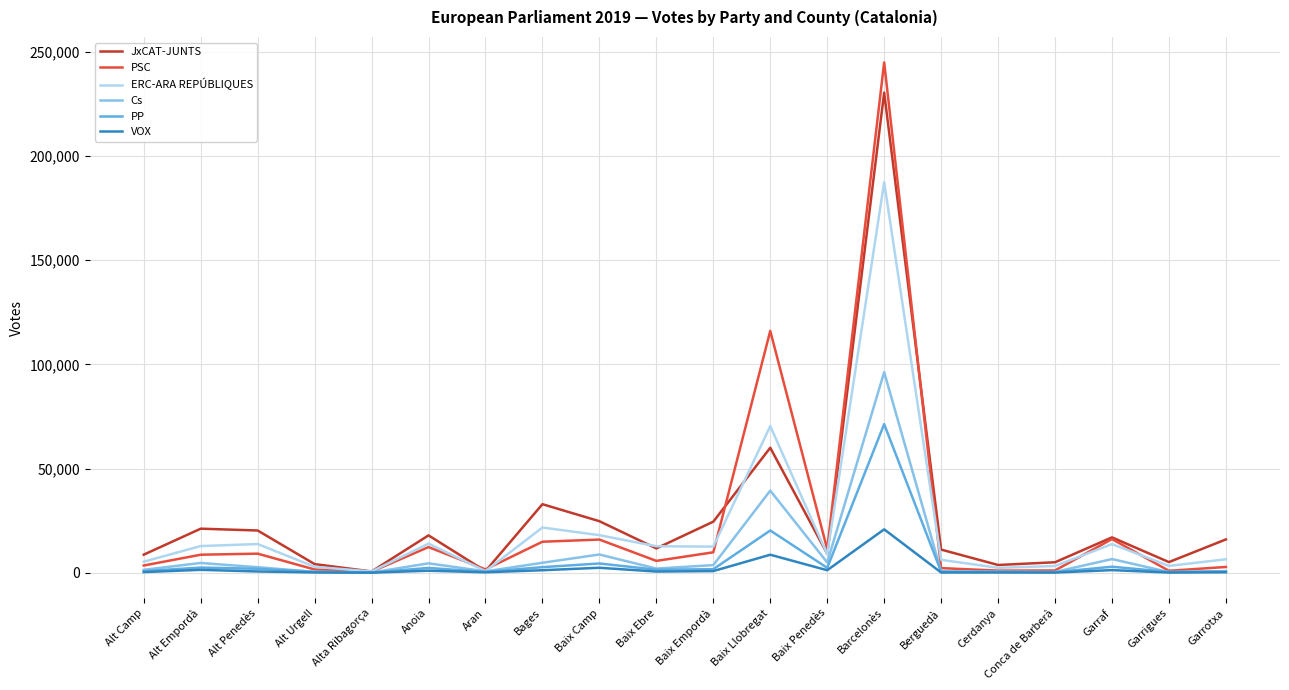

What is the approximate value of VOX at Alt Camp?

305